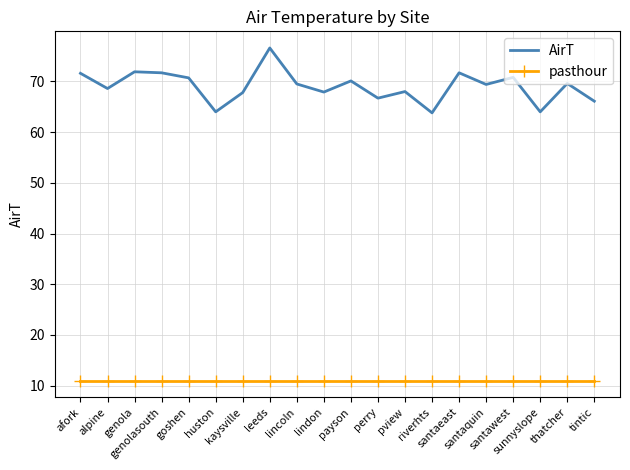

At which category is the sum across all series the highest?

leeds